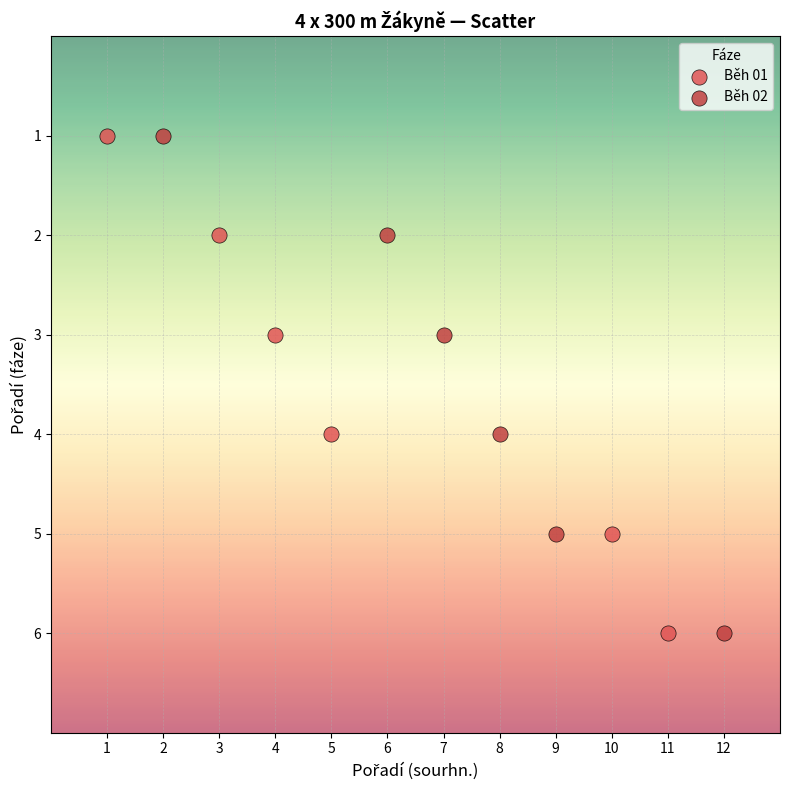

What are all the series names shown in the legend?

Běh 01, Běh 02